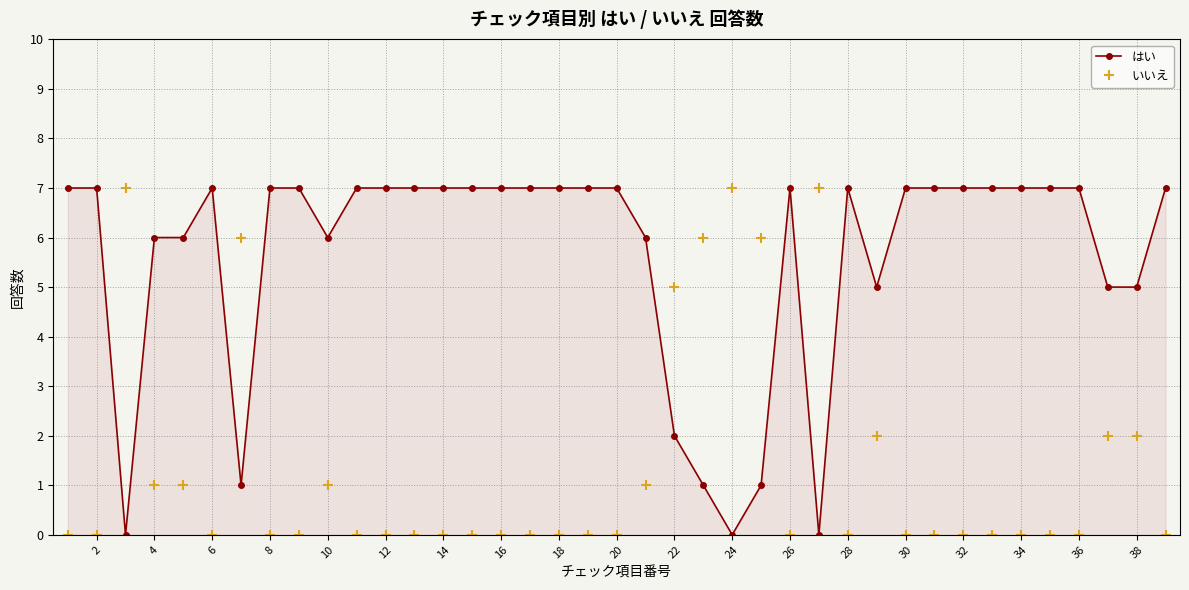

Which series ends up on top after the final intersection of はい and いいえ?

はい